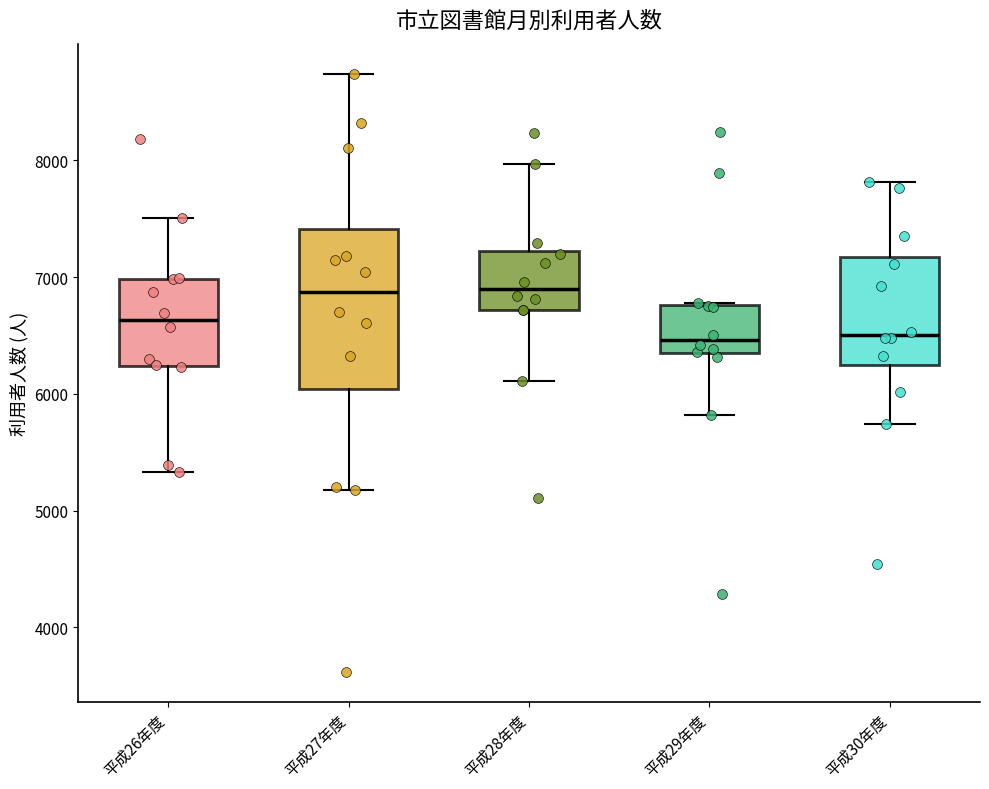

Reading left to right, transcribe this box plot: for each box, give where its median line is, the range the box spans, and where its two whiskers end, as read against the y-axis. The values are not printed on the chart, so give them approximately, as read against the axis.

平成26年度: median 6600, box 6200 to 7000, whiskers 5300 to 7500
平成27年度: median 6900, box 6000 to 7400, whiskers 5200 to 8700
平成28年度: median 6900, box 6700 to 7200, whiskers 6100 to 8000
平成29年度: median 6500, box 6400 to 6800, whiskers 5800 to 6800
平成30年度: median 6500, box 6300 to 7200, whiskers 5700 to 7800